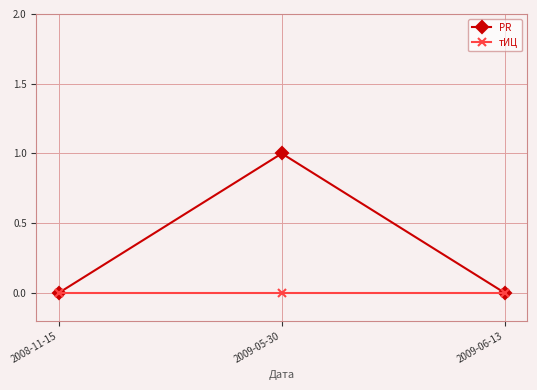

Which category has the highest value across all series?

2009-05-30